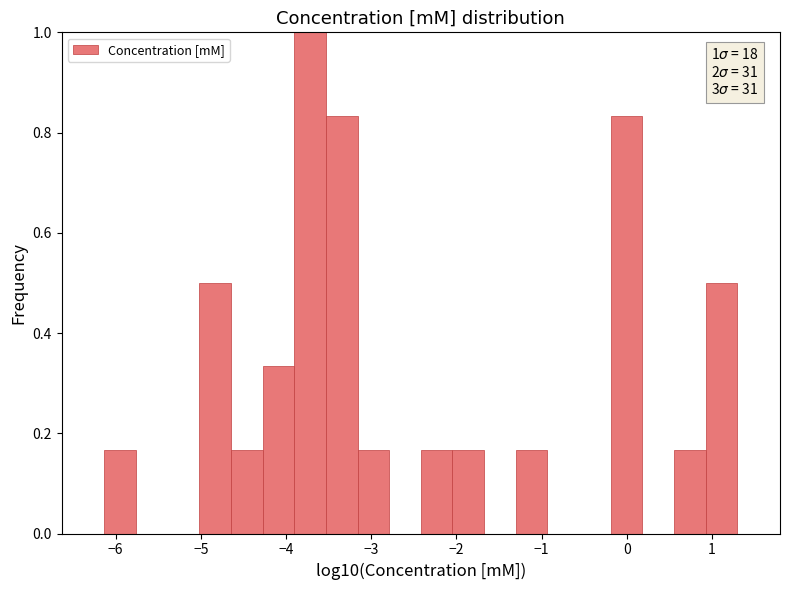

Around what value on the x-axis is the tallest bar? Give the approximate position of its centre, as read against the axis.

-3.7